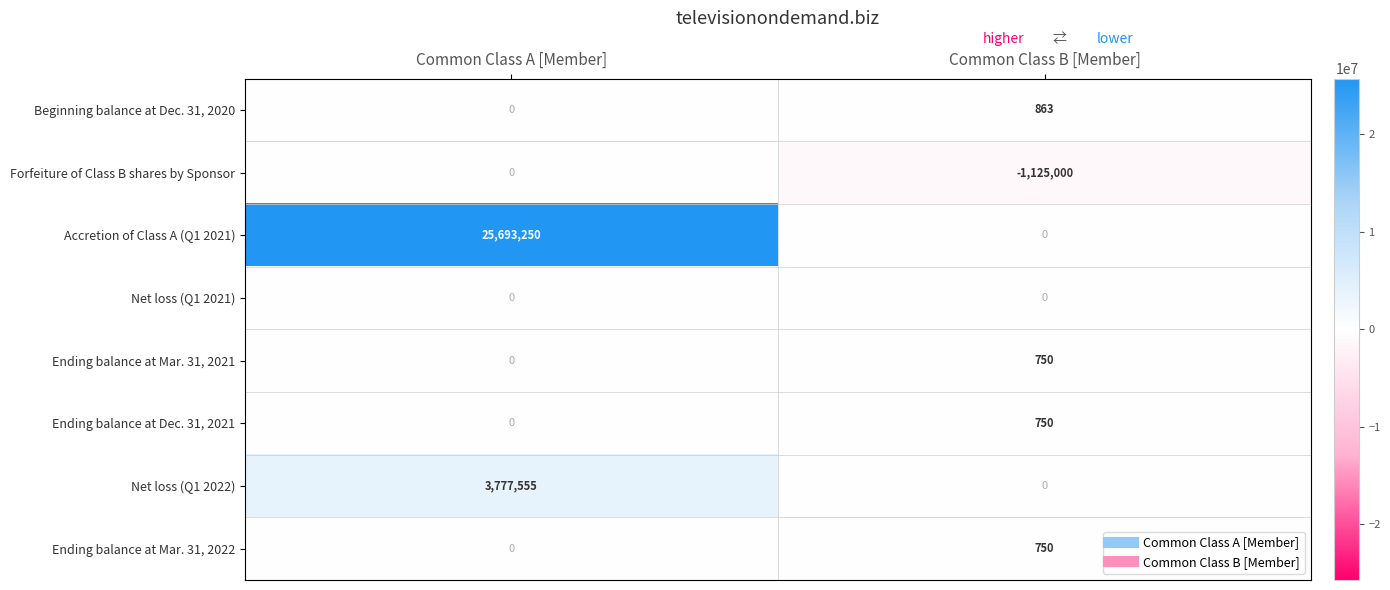

Reading left to right, list all the values displayed in this chart.

Beginning balance at Dec. 31, 2020: Common Class A [Member]=0	Common Class B [Member]=863
Forfeiture of Class B shares by Sponsor: Common Class A [Member]=0	Common Class B [Member]=-1125000
Accretion of Class A (Q1 2021): Common Class A [Member]=25693250	Common Class B [Member]=0
Net loss (Q1 2021): Common Class A [Member]=0	Common Class B [Member]=0
Ending balance at Mar. 31, 2021: Common Class A [Member]=0	Common Class B [Member]=750
Ending balance at Dec. 31, 2021: Common Class A [Member]=0	Common Class B [Member]=750
Net loss (Q1 2022): Common Class A [Member]=3777555	Common Class B [Member]=0
Ending balance at Mar. 31, 2022: Common Class A [Member]=0	Common Class B [Member]=750